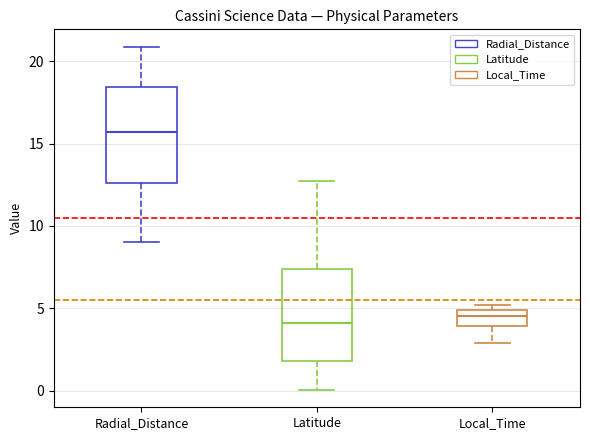

Reading left to right, transcribe this box plot: for each box, give where its median line is, the range the box spans, and where its two whiskers end, as read against the y-axis. The values are not printed on the chart, so give them approximately, as read against the axis.

Radial_Distance: median 15.5, box 12.5 to 18.5, whiskers 9.0 to 21.0
Latitude: median 4.0, box 2.0 to 7.5, whiskers 0.0 to 12.5
Local_Time: median 4.5, box 4.0 to 5.0, whiskers 3.0 to 5.0 (just above the box's upper edge)